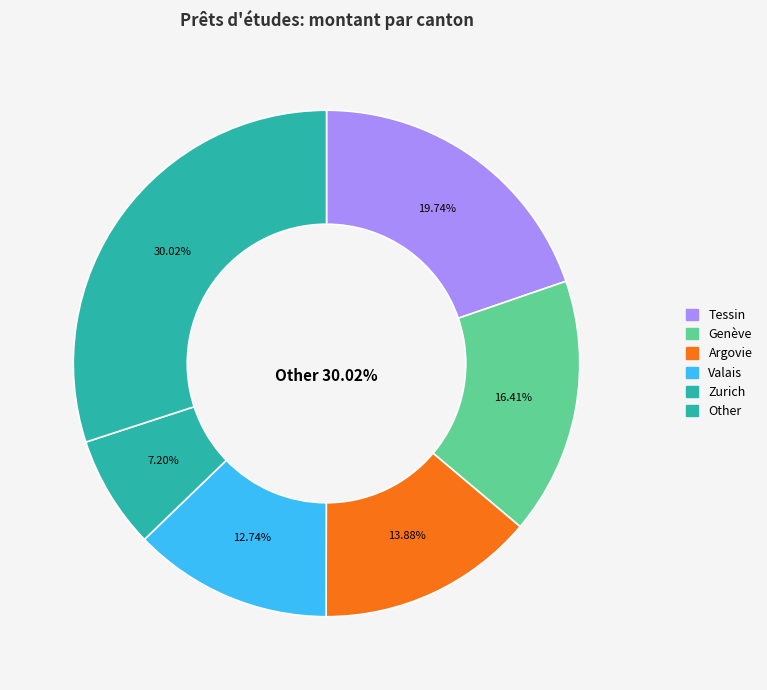

Between Bâle-Campagne and Genève, which is larger?

Genève